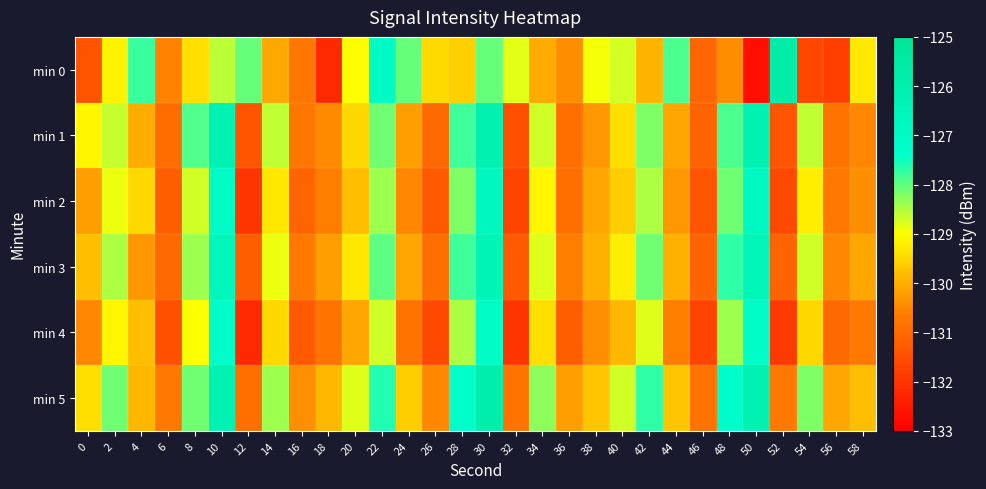

Reading left to right, extract all data points from this chart.

min 0: 0=-131.4	2=-129.1	4=-127.8	6=-130.5	8=-129.4	10=-128.6	12=-128.0	14=-130.1	16=-130.8	18=-132.2	20=-129.0	22=-127.0	24=-128.0	26=-129.5	28=-129.6	30=-128.0	32=-128.8	34=-130.0	36=-130.4	38=-129.0	40=-128.7	42=-129.9	44=-127.9	46=-131.1	48=-130.4	50=-132.7	52=-125.8	54=-131.6	56=-131.8	58=-129.3
min 1: 0=-129.1	2=-128.6	4=-130.0	6=-131.0	8=-127.9	10=-126.2	12=-131.4	14=-128.6	16=-130.8	18=-130.4	20=-129.5	22=-128.1	24=-130.2	26=-131.0	28=-127.8	30=-126.1	32=-131.5	34=-128.7	36=-130.9	38=-130.3	40=-129.4	42=-128.2	44=-130.1	46=-131.1	48=-127.9	50=-126.2	52=-131.4	54=-128.6	56=-130.8	58=-130.5
min 2: 0=-130.2	2=-128.9	4=-129.5	6=-131.2	8=-128.7	10=-127.1	12=-132.0	14=-129.3	16=-131.1	18=-130.6	20=-129.8	22=-128.4	24=-130.5	26=-131.3	28=-128.2	30=-126.8	32=-131.7	34=-129.1	36=-130.9	38=-130.1	40=-129.6	42=-128.5	44=-130.3	46=-131.4	48=-128.1	50=-126.9	52=-131.6	54=-129.2	56=-130.7	58=-130.4
min 3: 0=-129.8	2=-128.5	4=-130.3	6=-131.0	8=-128.4	10=-126.6	12=-131.2	14=-128.9	16=-130.7	18=-130.2	20=-129.3	22=-128.0	24=-130.1	26=-130.9	28=-127.8	30=-126.4	32=-131.3	34=-128.8	36=-130.6	38=-130.0	40=-129.2	42=-128.1	44=-130.0	46=-131.1	48=-127.7	50=-126.5	52=-131.1	54=-128.7	56=-130.5	58=-130.1
min 4: 0=-130.5	2=-129.1	4=-129.8	6=-131.5	8=-129.0	10=-127.3	12=-132.2	14=-129.5	16=-131.3	18=-130.8	20=-130.1	22=-128.7	24=-130.8	26=-131.6	28=-128.5	30=-127.1	32=-132.0	34=-129.4	36=-131.2	38=-130.4	40=-129.9	42=-128.8	44=-130.6	46=-131.7	48=-128.4	50=-127.2	52=-131.9	54=-129.5	56=-131.0	58=-130.7
min 5: 0=-129.4	2=-128.1	4=-129.9	6=-130.7	8=-128.1	10=-126.2	12=-130.9	14=-128.4	16=-130.4	18=-129.9	20=-128.8	22=-127.6	24=-129.6	26=-130.5	28=-127.4	30=-125.9	32=-130.8	34=-128.3	36=-130.2	38=-129.7	40=-128.7	42=-127.7	44=-129.7	46=-130.8	48=-127.3	50=-126.1	52=-130.7	54=-128.2	56=-130.1	58=-129.8